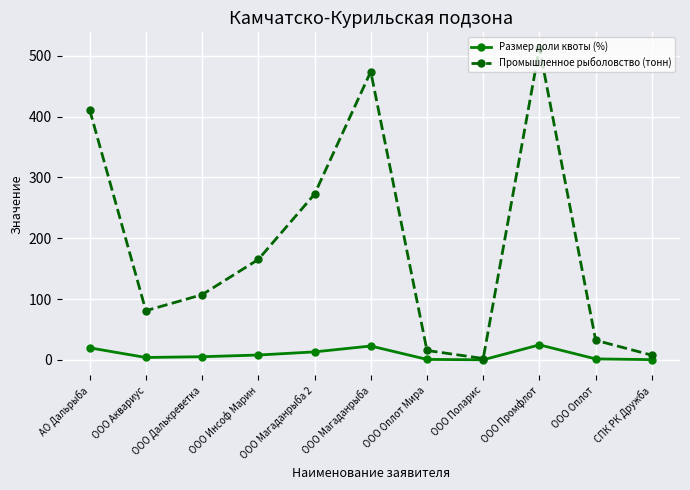

What is the highest value of the Размер доли квоты (%) series?

24.6